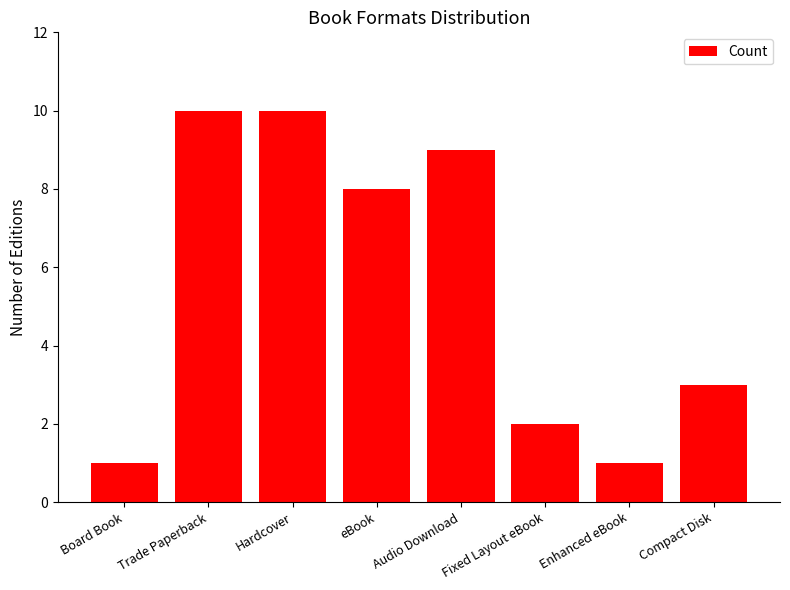

What is the greatest value displayed?

10